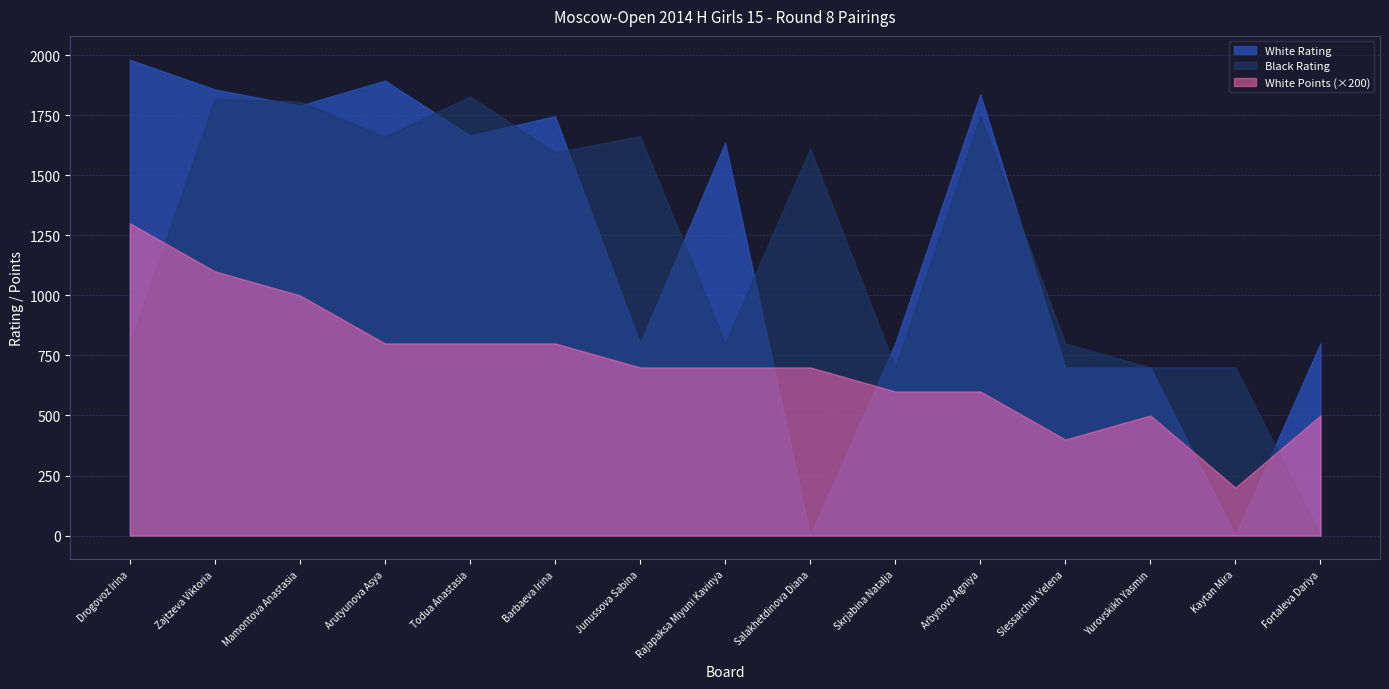

What is the difference between the second highest and second lowest values in the Black Rating series?

1118